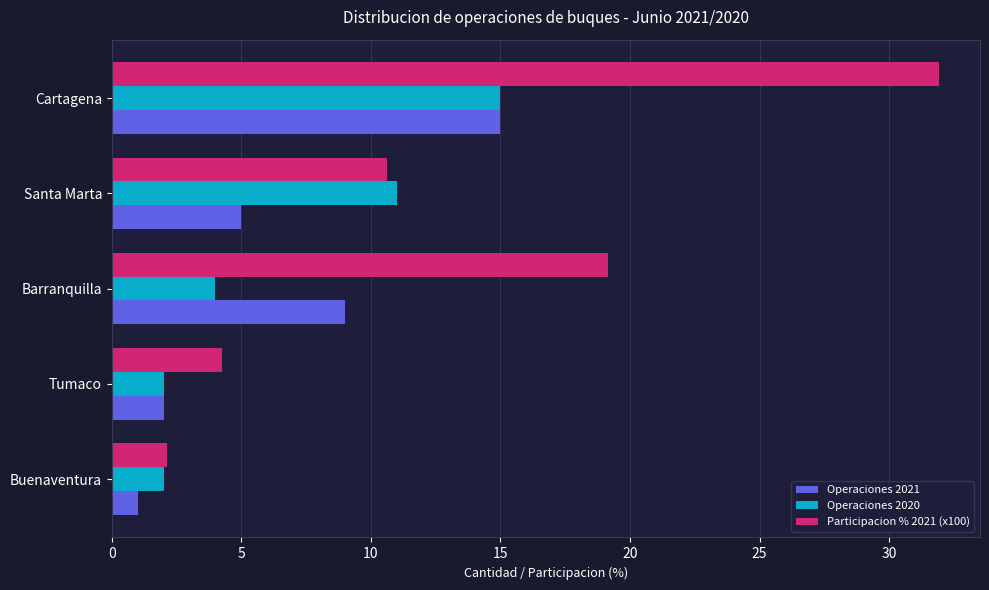

What is the total value across all series at Santa Marta?

26.6